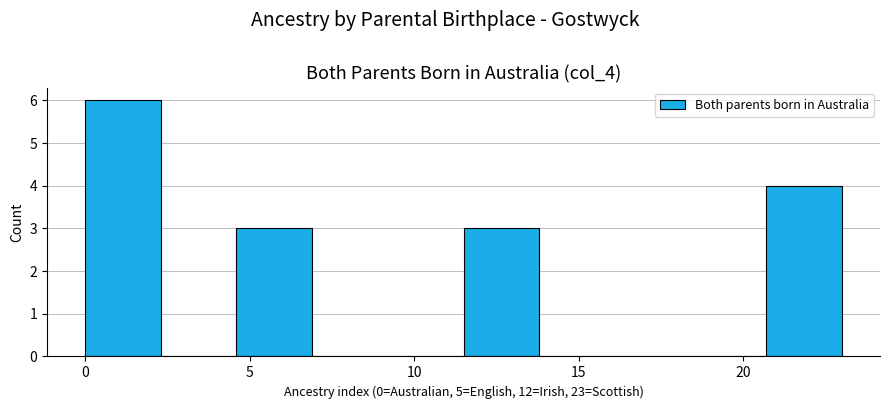

What is the height of the bar covering 4.6 to 6.9 on the x-axis? Neither the bar edges nor the heights are printed on the chart, so give them approximately, as read against the axes.

3